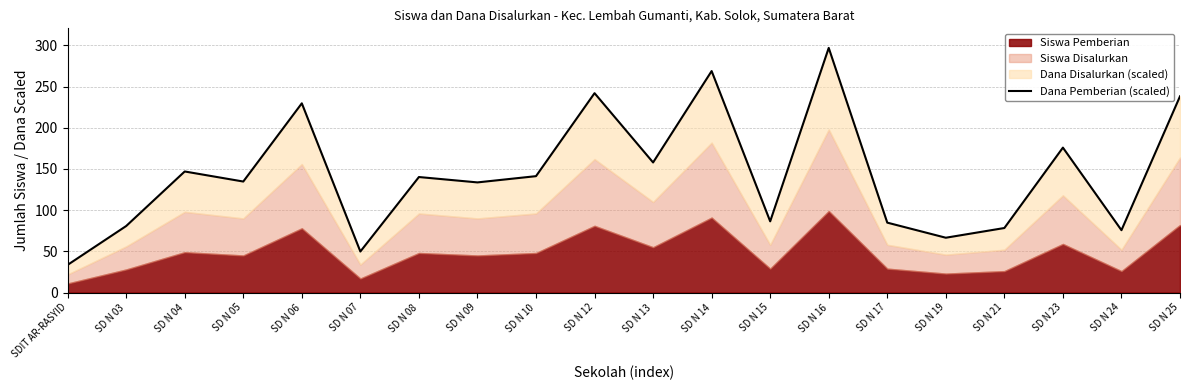

Reading left to right, transcribe all the data shown in this chart.

SDIT AR-RASYID=33.6	SD N 03=80.8	SD N 04=147.0	SD N 05=134.8	SD N 06=229.7	SD N 07=49.8	SD N 08=140.2	SD N 09=133.7	SD N 10=141.3	SD N 12=242.0	SD N 13=157.9	SD N 14=268.9	SD N 15=86.4	SD N 16=297.0	SD N 17=84.9	SD N 19=66.5	SD N 21=78.3	SD N 23=175.9	SD N 24=75.7	SD N 25=238.2